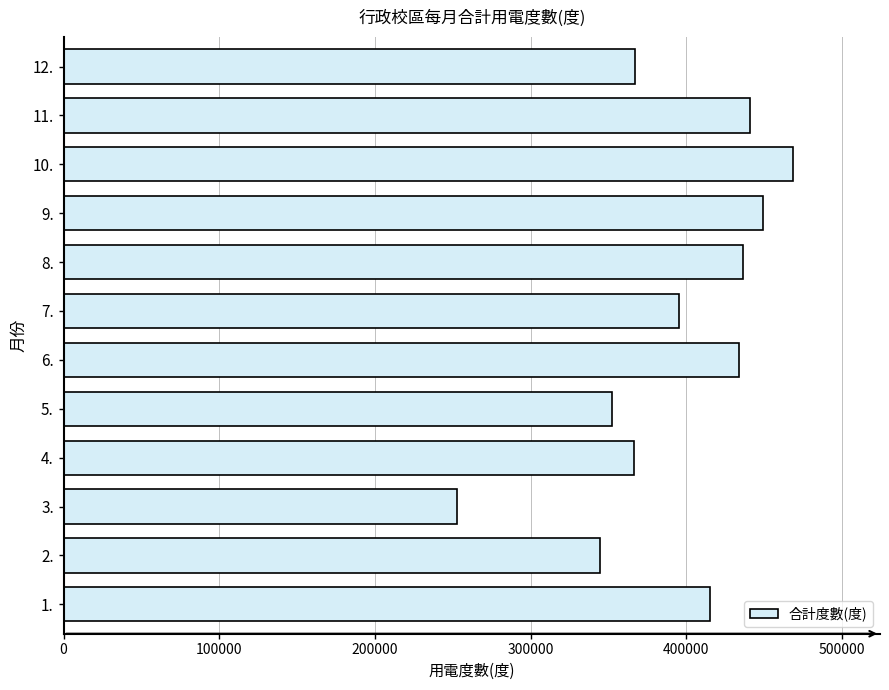

What is the difference between the maximum and second lowest values?

123600